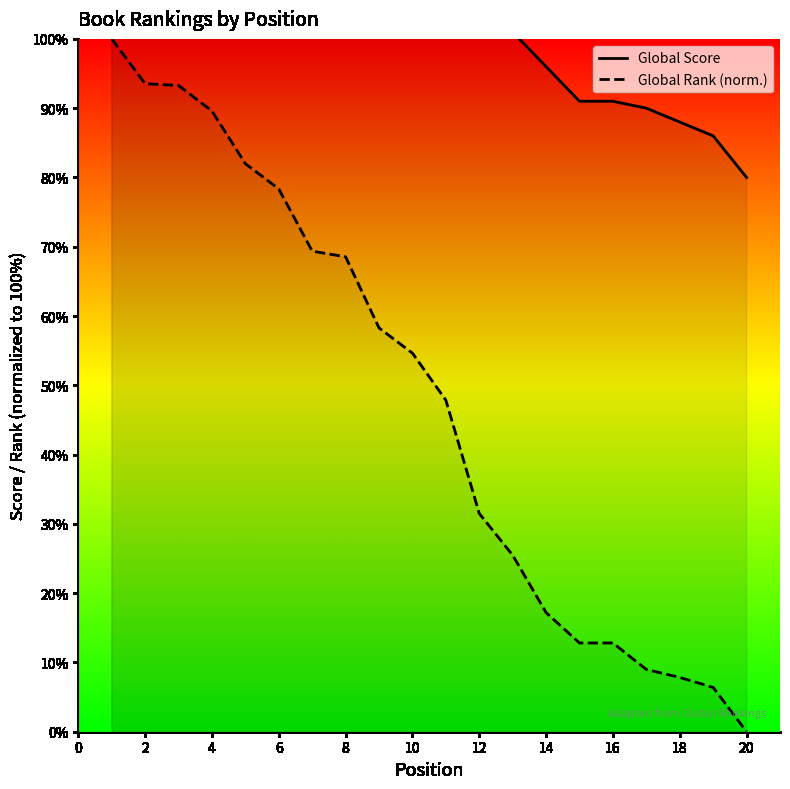

True or false: Global Rank (norm.) has more than 2 interior local peaks.

False